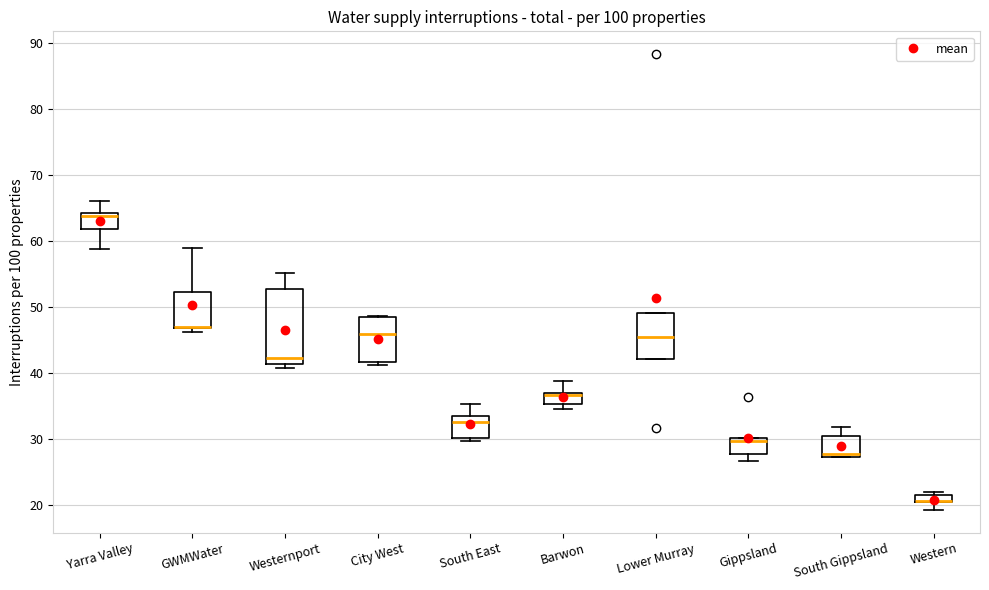

Which box is the tallest, from its lower edge to its upper edge?

Westernport